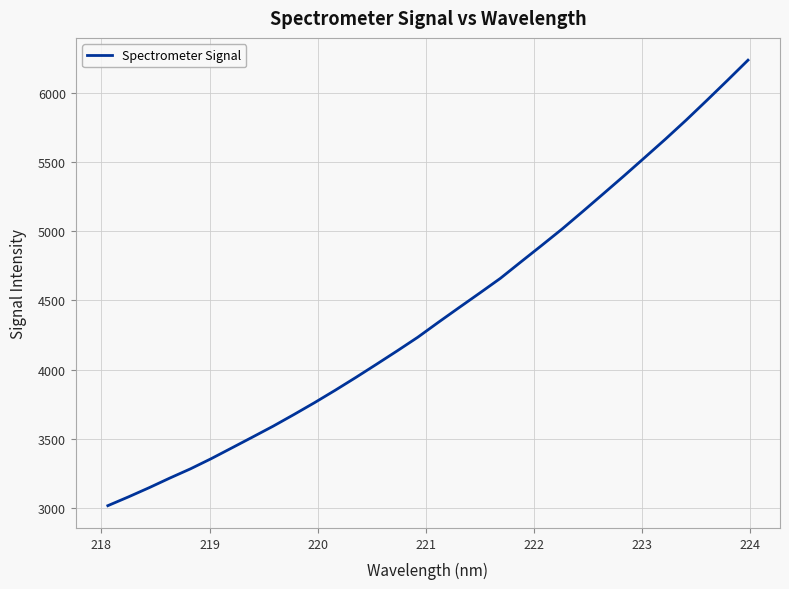

What is the greatest value displayed?

6236.0